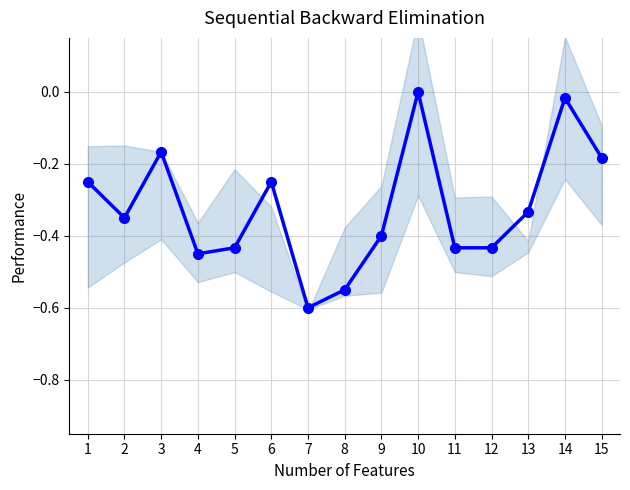

What value does the data have at 4?

-0.5